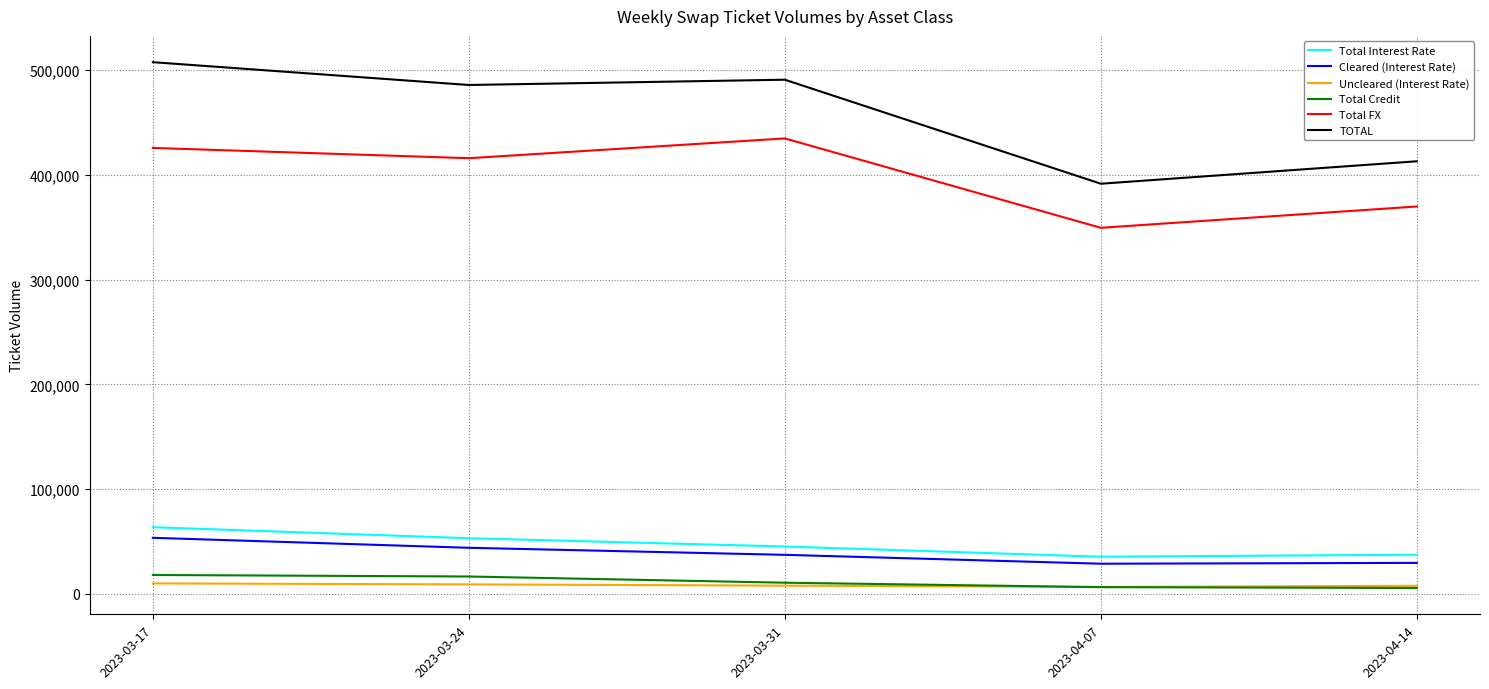

The value of Total Credit at 2023-03-24 is 16674. True or false?

True